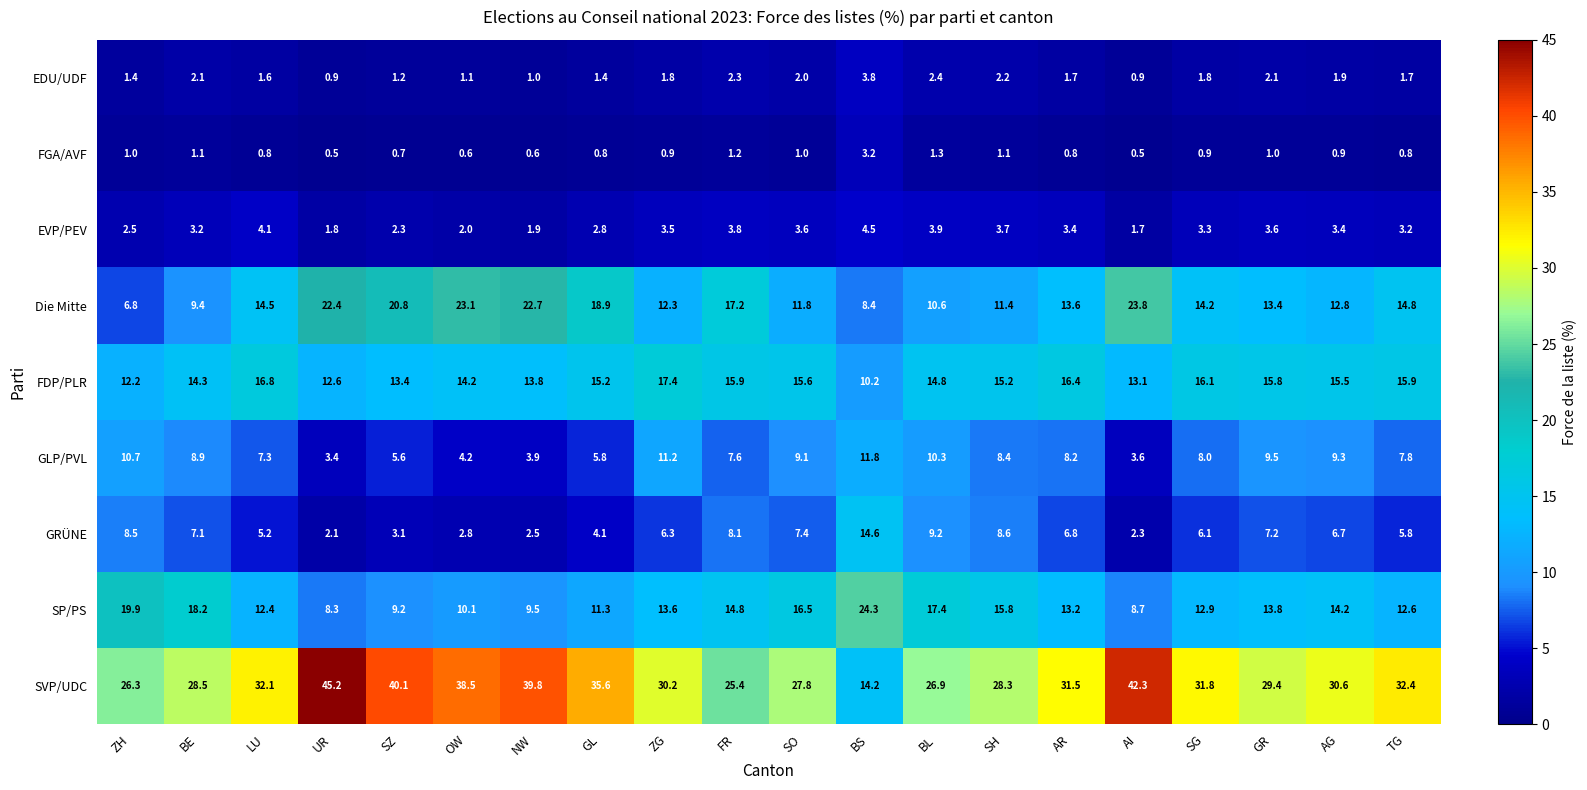

What is the spread (max minus min) of values at AR?

30.7